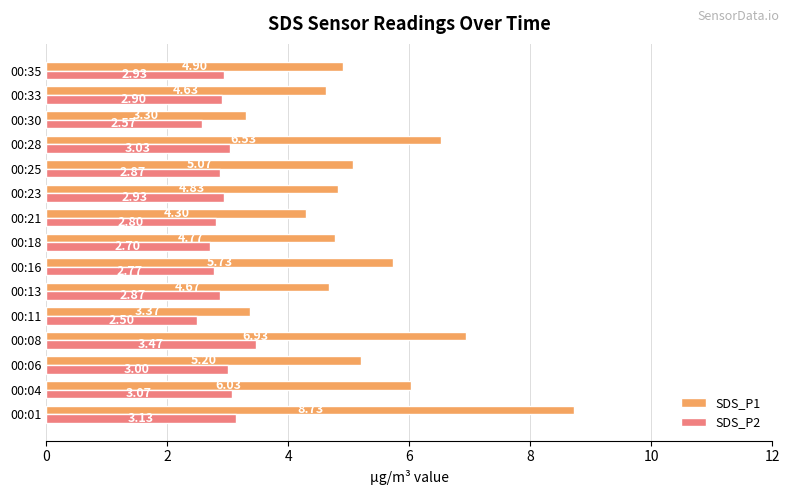

What are all the series names shown in the legend?

SDS_P1, SDS_P2